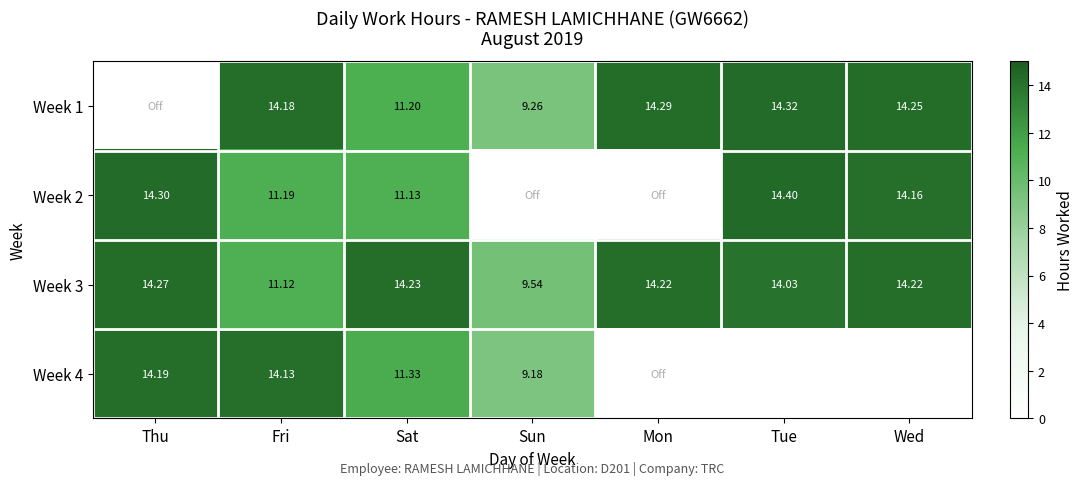

What is the minimum value shown in the chart?

9.2